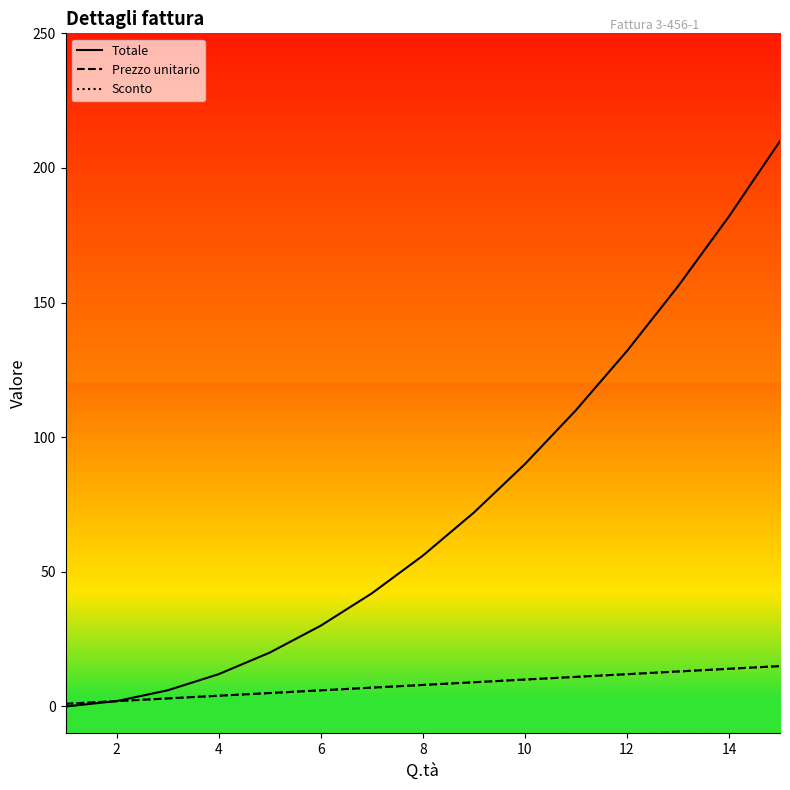

Reading left to right, extract all data points from this chart.

Totale: 0	2	6	12	20	30	42	56	72	90	110	132	156	182	210
Prezzo unitario: 1	2	3	4	5	6	7	8	9	10	11	12	13	14	15
Sconto: 1	2	3	4	5	6	7	8	9	10	11	12	13	14	15